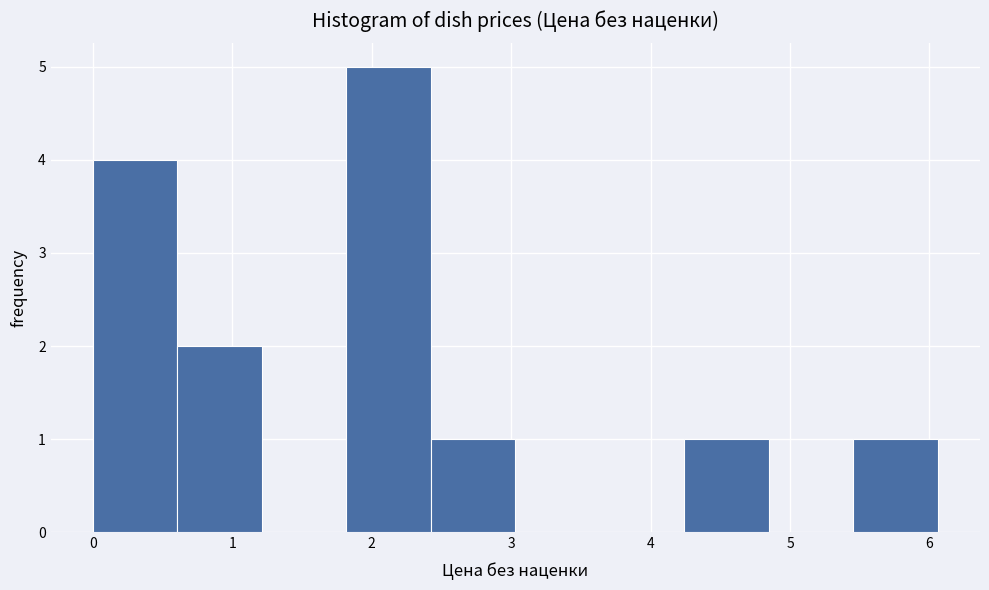

Over which range of the x-axis is the bar tallest?

1.8 to 2.4